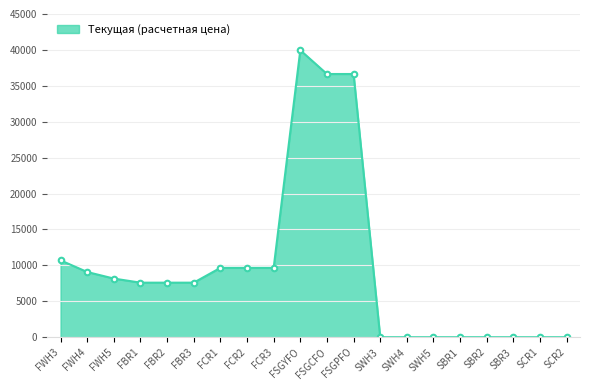

What is the label of the 12th point from the right?

FCR3